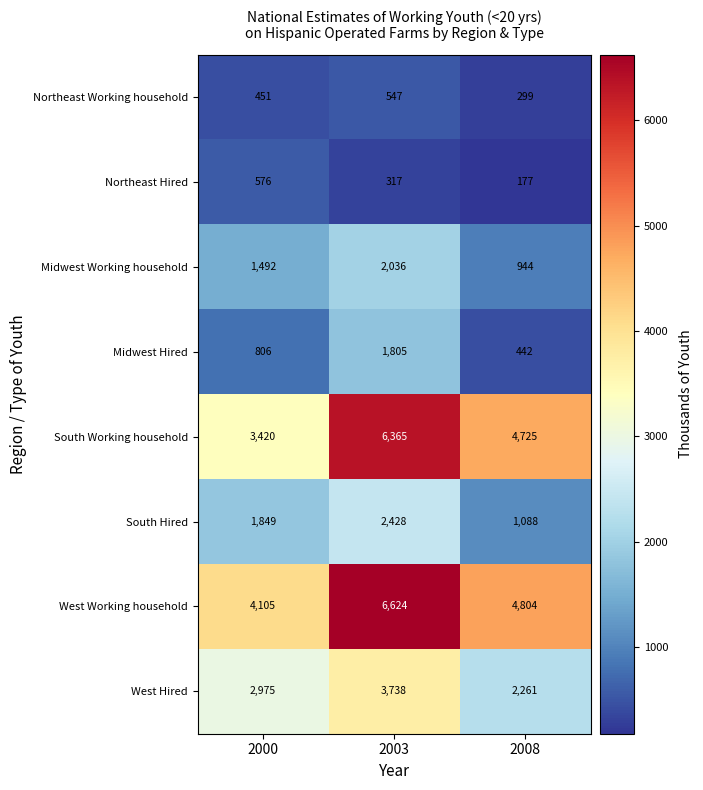

How many series are shown in this chart?

8